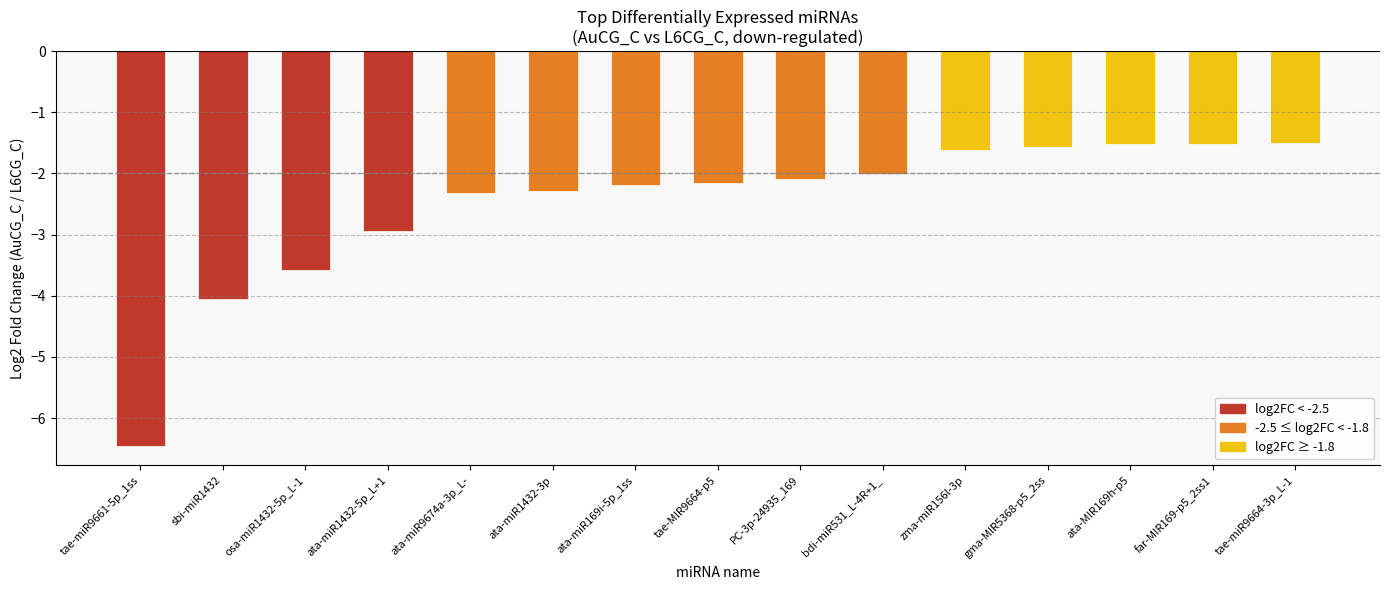

True or false: the data shows -1.6 at gma-MIR5368-p5_2ss.

True